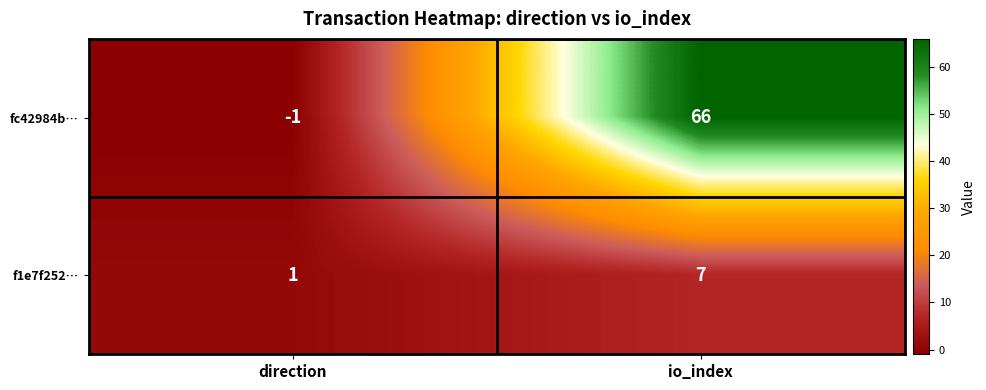

List the series in order of their overall mean, highest first.

fc42984b…, f1e7f252…